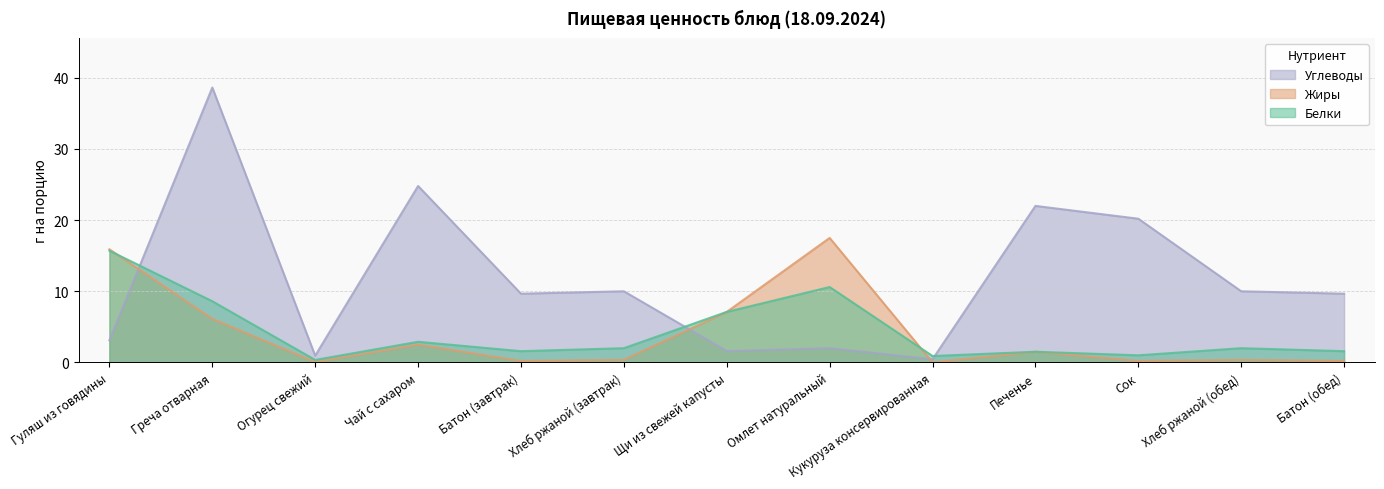

Reading right to left, transcribe all the data shown in this chart.

Белки: Батон (обед)=1.6	Хлеб ржаной (обед)=2.0	Сок=1.0	Печенье=1.5	Кукуруза консервированная=0.9	Омлет натуральный=10.6	Щи из свежей капусты=7.1	Хлеб ржаной (завтрак)=2.0	Батон (завтрак)=1.6	Чай с сахаром=2.9	Огурец свежий=0.3	Греча отварная=8.6	Гуляш из говядины=15.7
Жиры: Батон (обед)=0.2	Хлеб ржаной (обед)=0.4	Сок=0.2	Печенье=1.5	Кукуруза консервированная=0.0	Омлет натуральный=17.5	Щи из свежей капусты=7.1	Хлеб ржаной (завтрак)=0.4	Батон (завтрак)=0.2	Чай с сахаром=2.5	Огурец свежий=0.1	Греча отварная=6.1	Гуляш из говядины=15.9
Углеводы: Батон (обед)=9.7	Хлеб ржаной (обед)=10.0	Сок=20.2	Печенье=22.0	Кукуруза консервированная=0.5	Омлет натуральный=2.0	Щи из свежей капусты=1.6	Хлеб ржаной (завтрак)=10.0	Батон (завтрак)=9.7	Чай с сахаром=24.8	Огурец свежий=0.9	Греча отварная=38.6	Гуляш из говядины=3.1